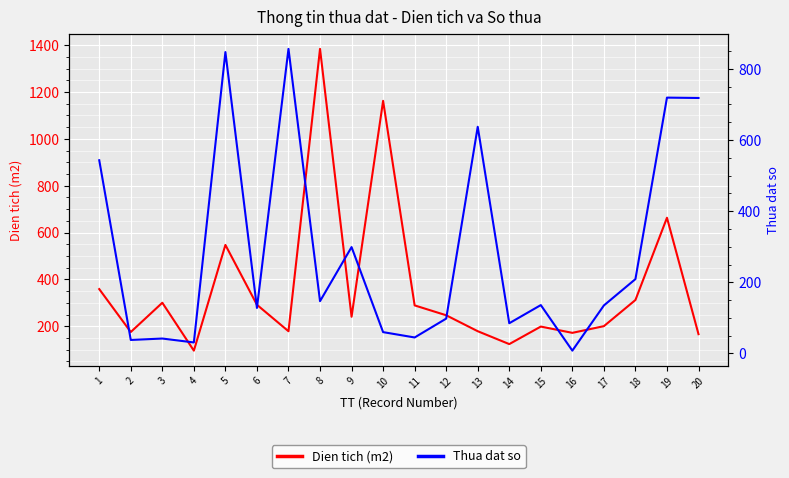

Rank the categories by Dien tich (m2) value from lowest to highest.

4, 14, 20, 16, 2, 7, 13, 15, 17, 9, 12, 11, 6, 3, 18, 1, 5, 19, 10, 8